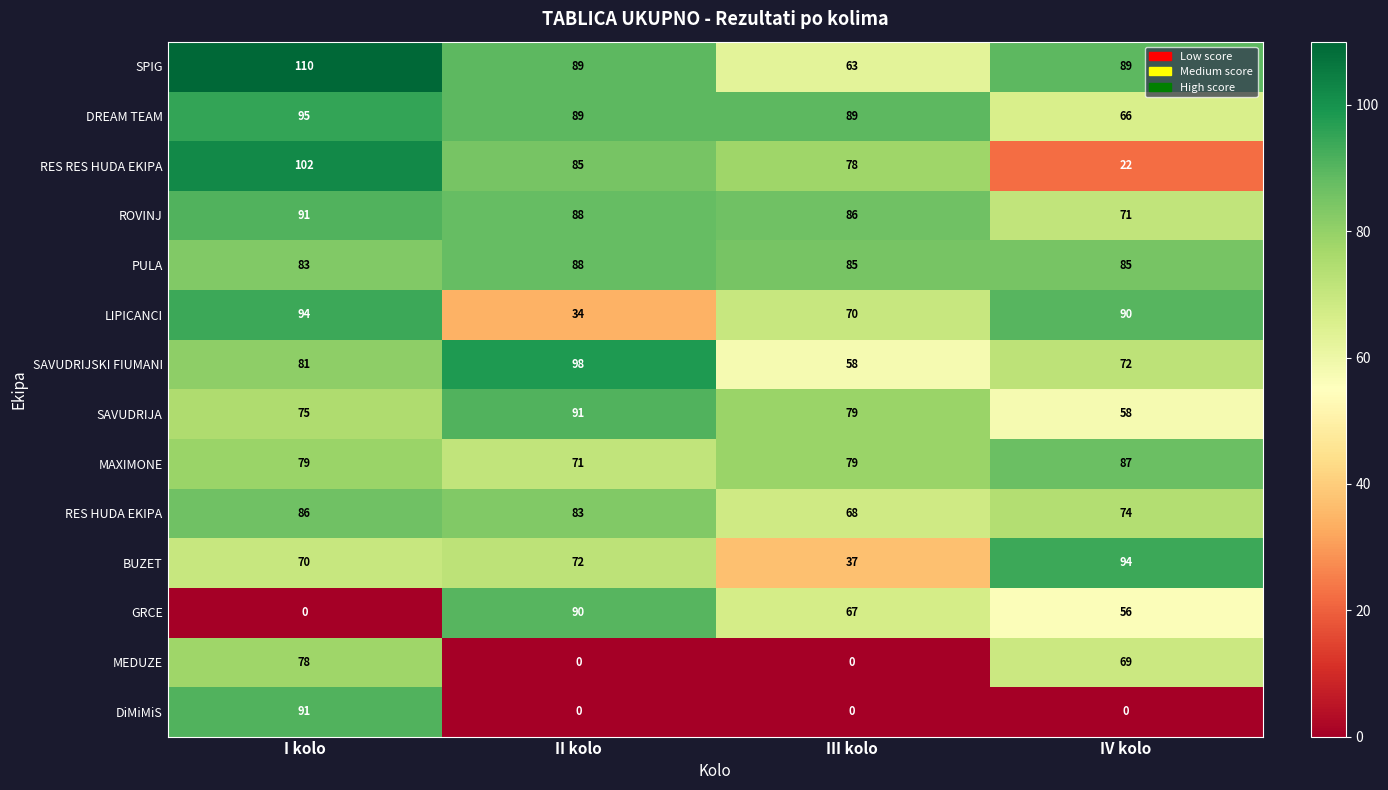

Which series has the widest spread of values?

DiMiMiS